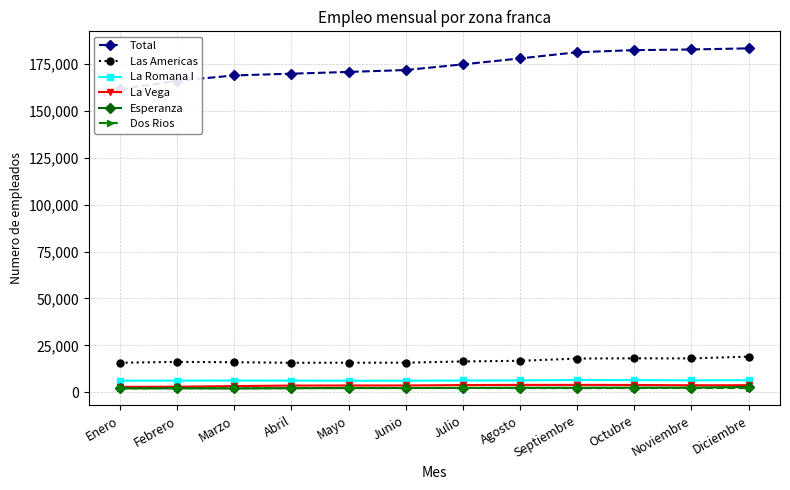

What is the difference between the Las Americas values at Mayo and Junio?

5